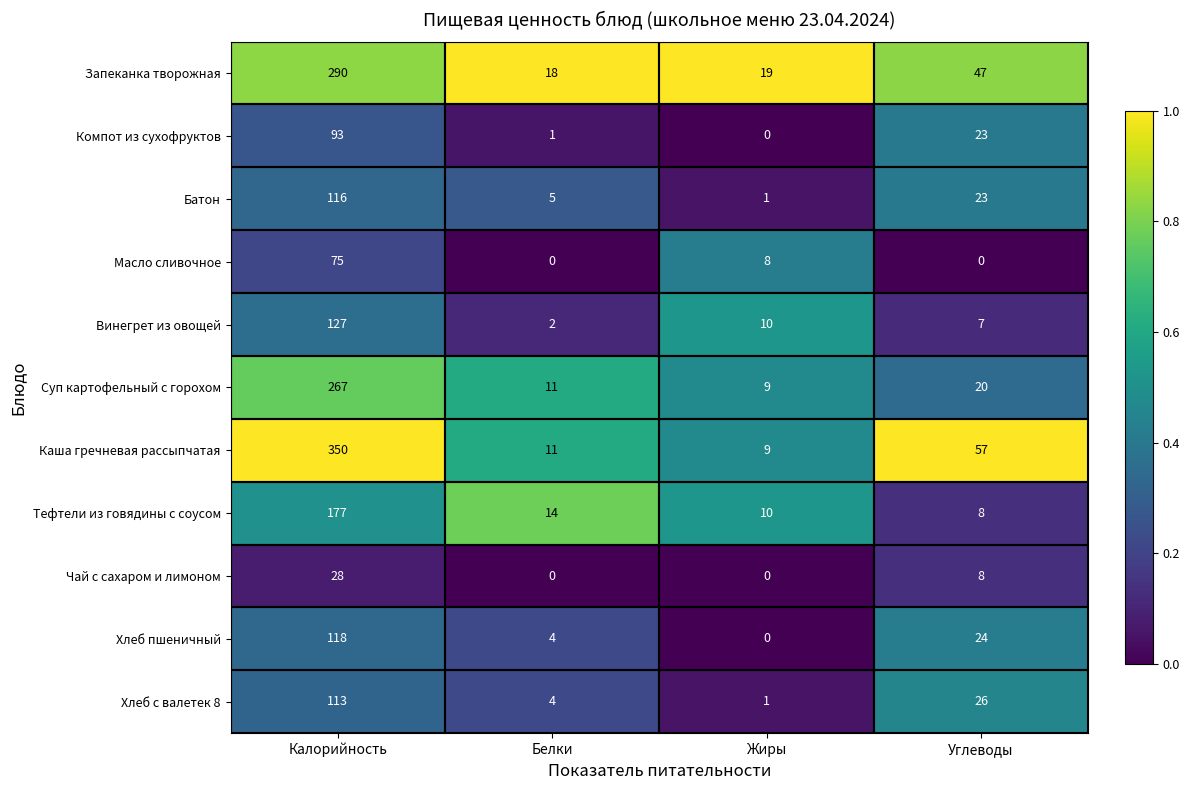

Rank the series by their maximum value, from lowest to highest.

Чай с сахаром и лимоном, Масло сливочное, Компот из сухофруктов, Хлеб с валетек 8, Батон, Хлеб пшеничный, Винегрет из овощей, Тефтели из говядины с соусом, Суп картофельный с горохом, Запеканка творожная, Каша гречневая рассыпчатая